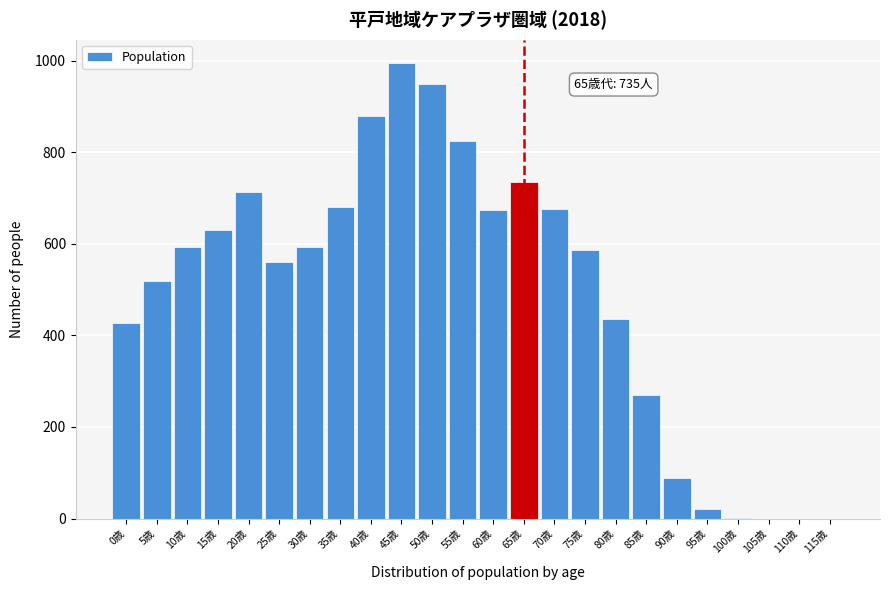

True or false: the data shows 635 at 80歳.

False